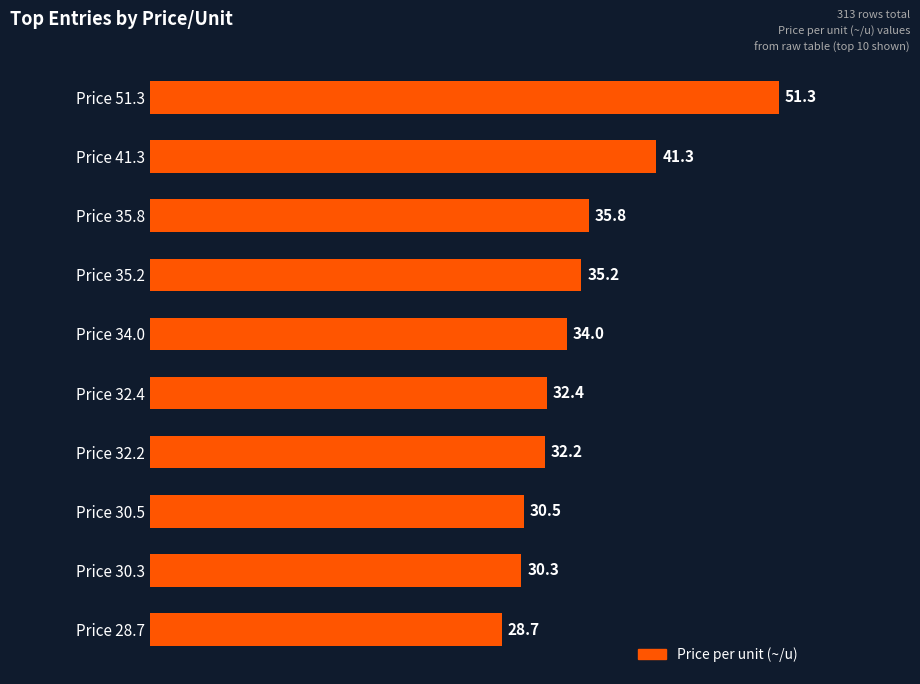

How many bars are there in total?

10